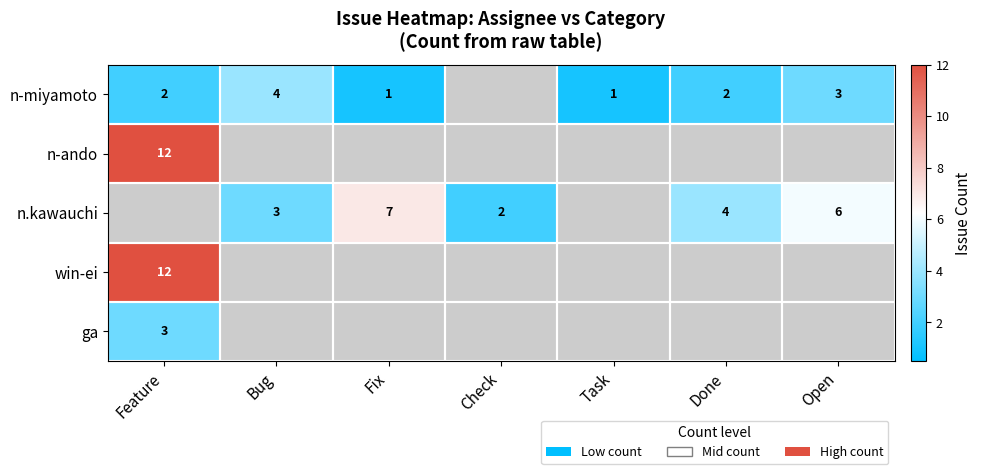

What is the sum of the n-miyamoto values at Feature and Fix?

3